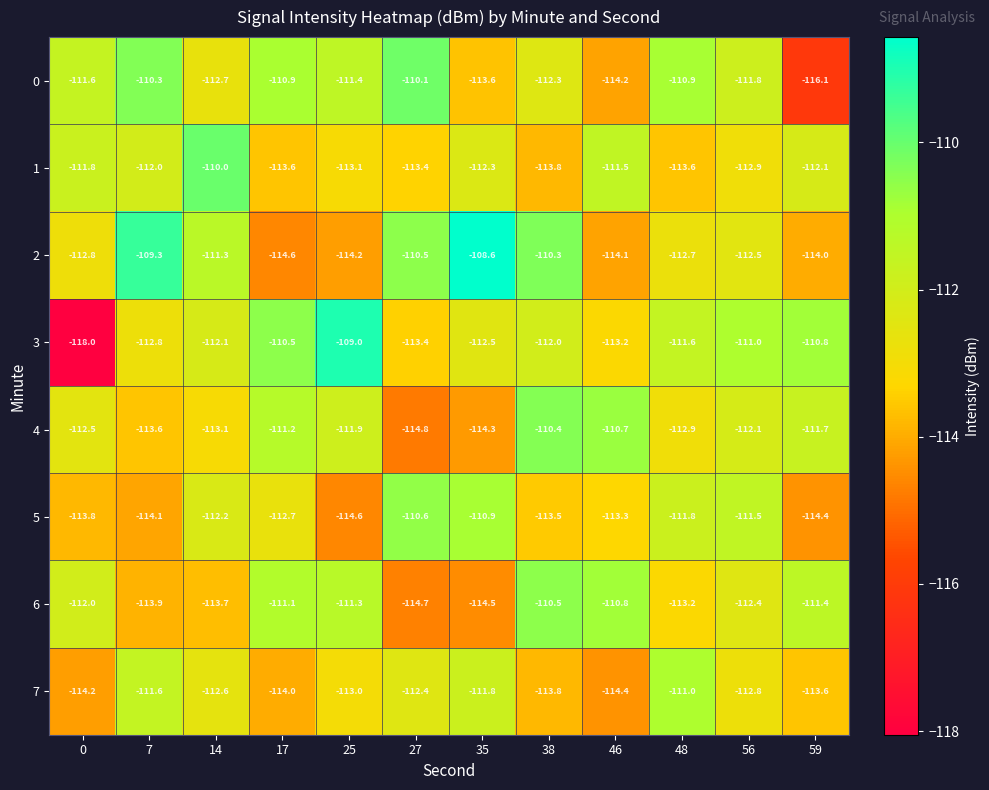

What is the difference between the 1 values at 17 and 35?

1.3